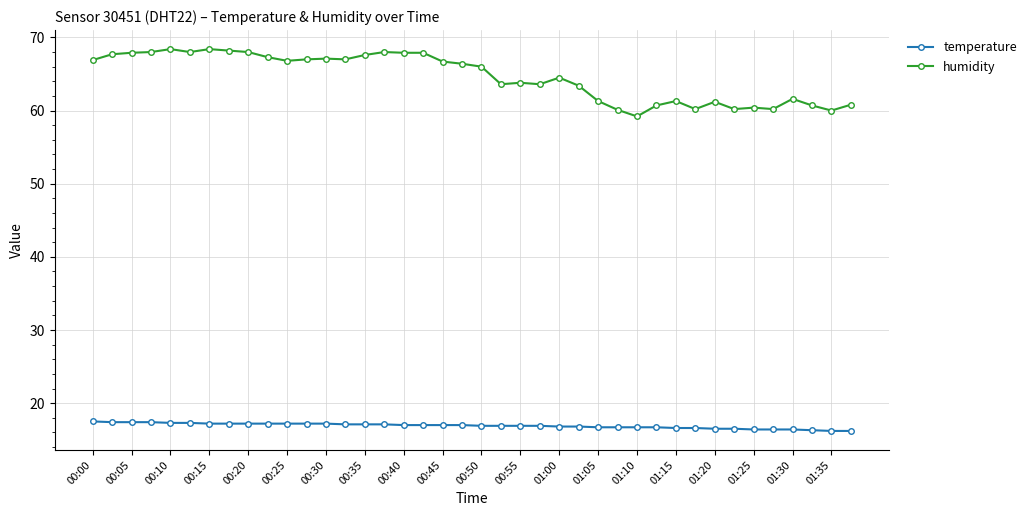

True or false: humidity and temperature intersect in this chart.

False